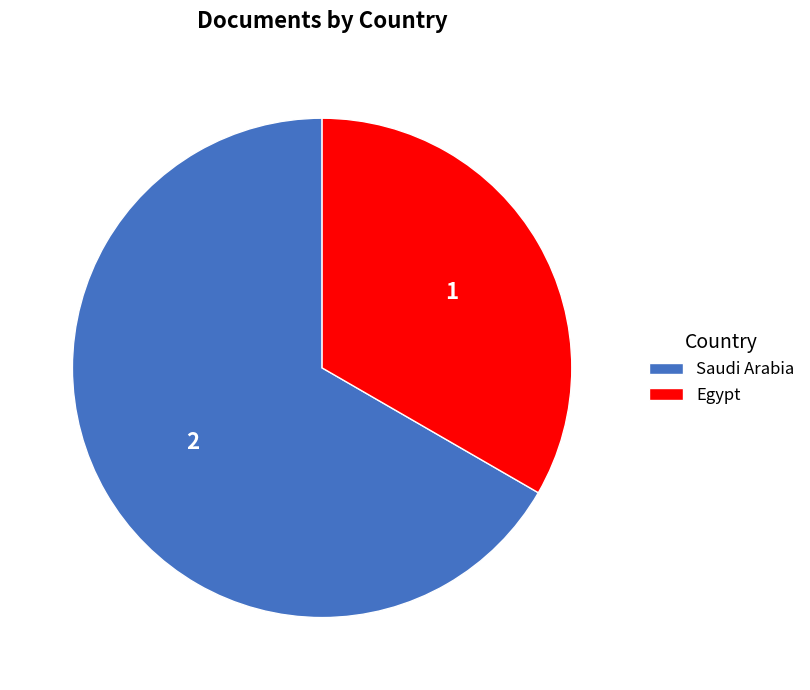

Which slice is the largest?

Saudi Arabia